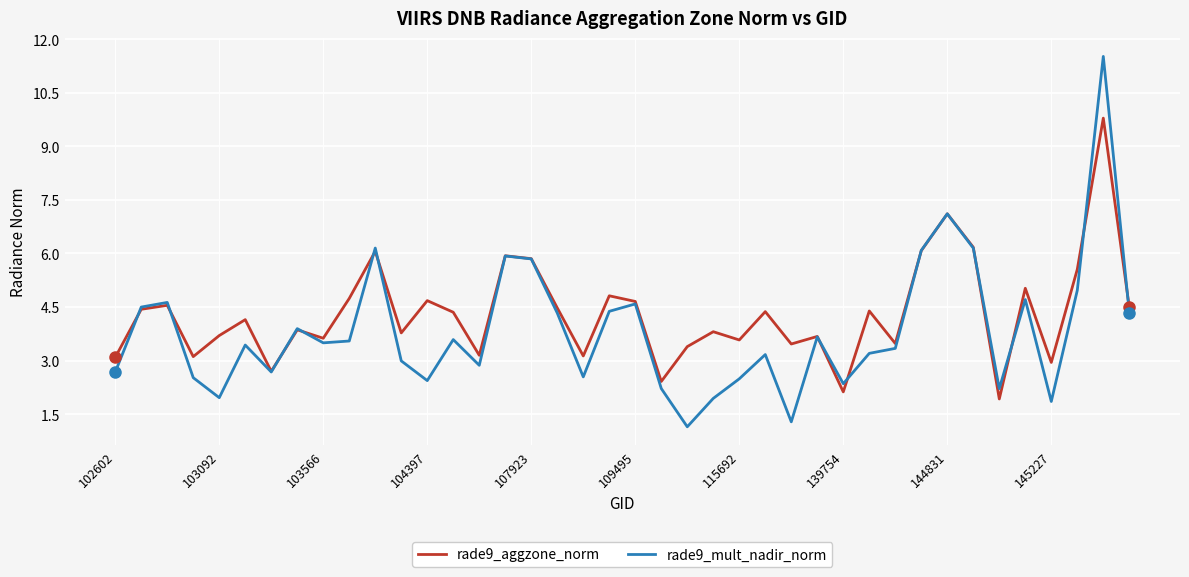

What is the minimum value for rade9_mult_nadir_norm?

1.1